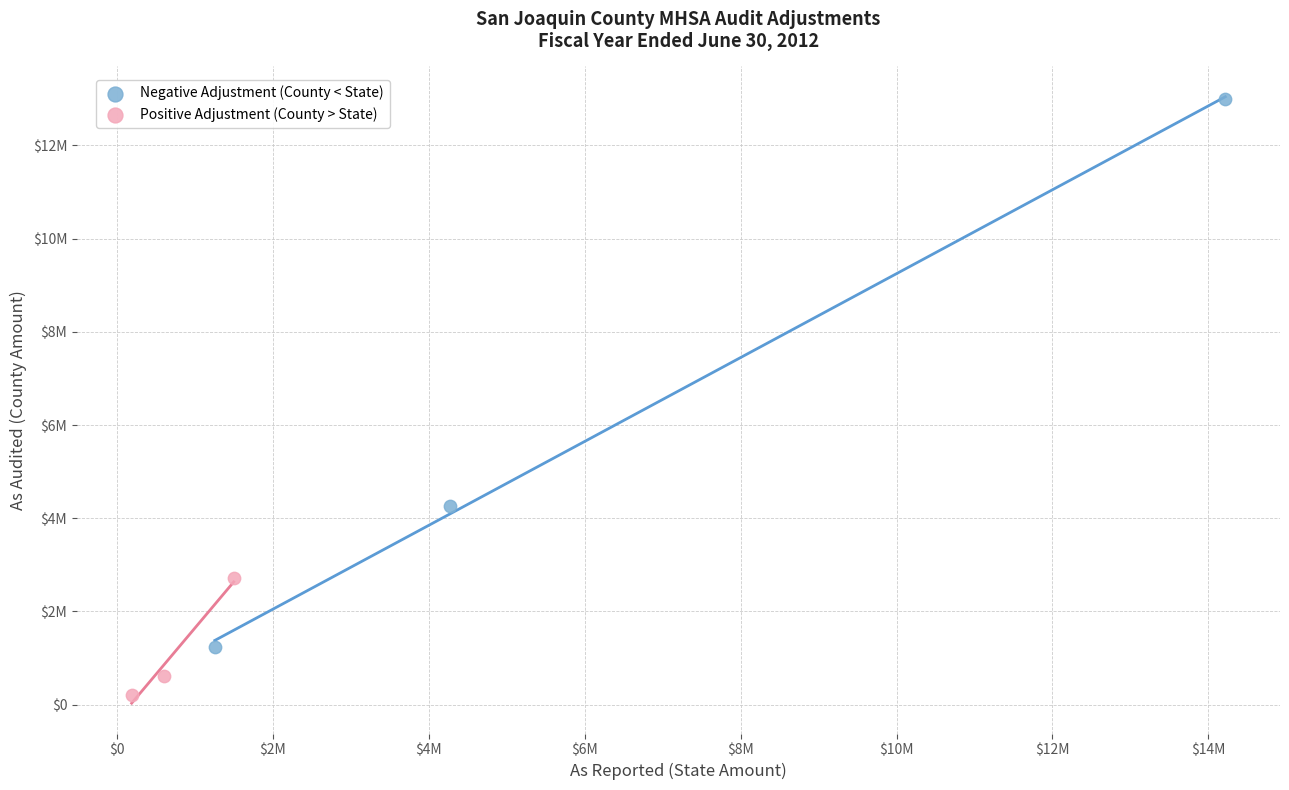

What are all the series names shown in the legend?

Negative Adjustment (County < State), Positive Adjustment (County > State)